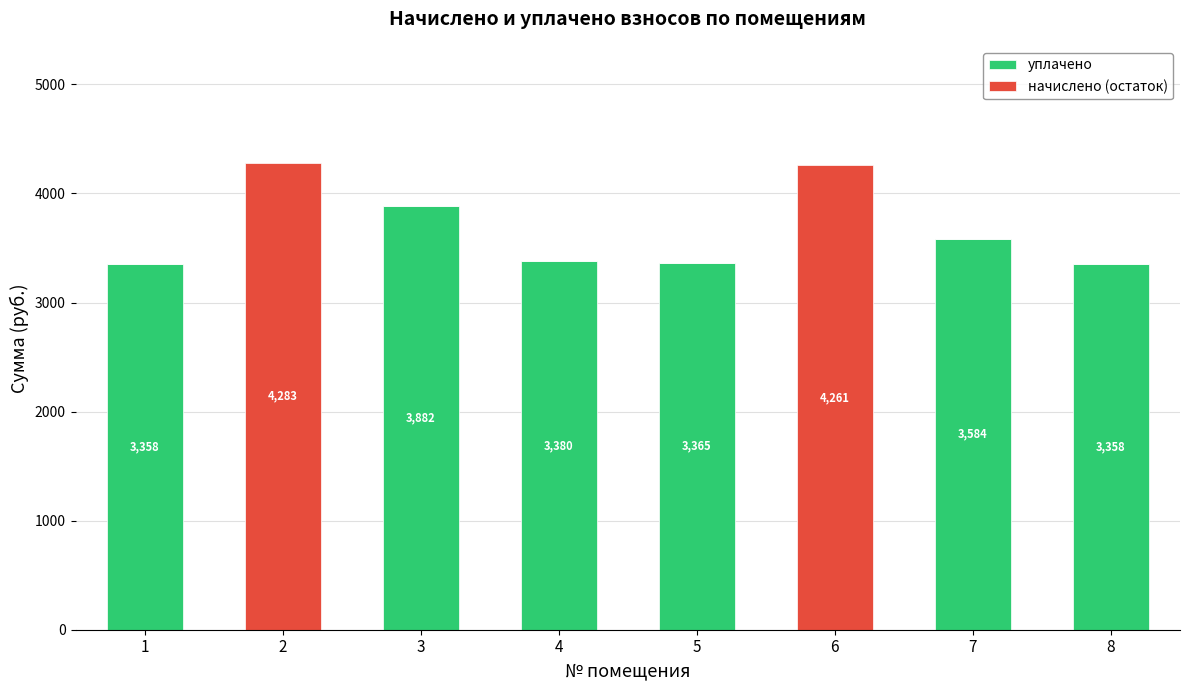

At which label does уплачено first exceed 3365?

3